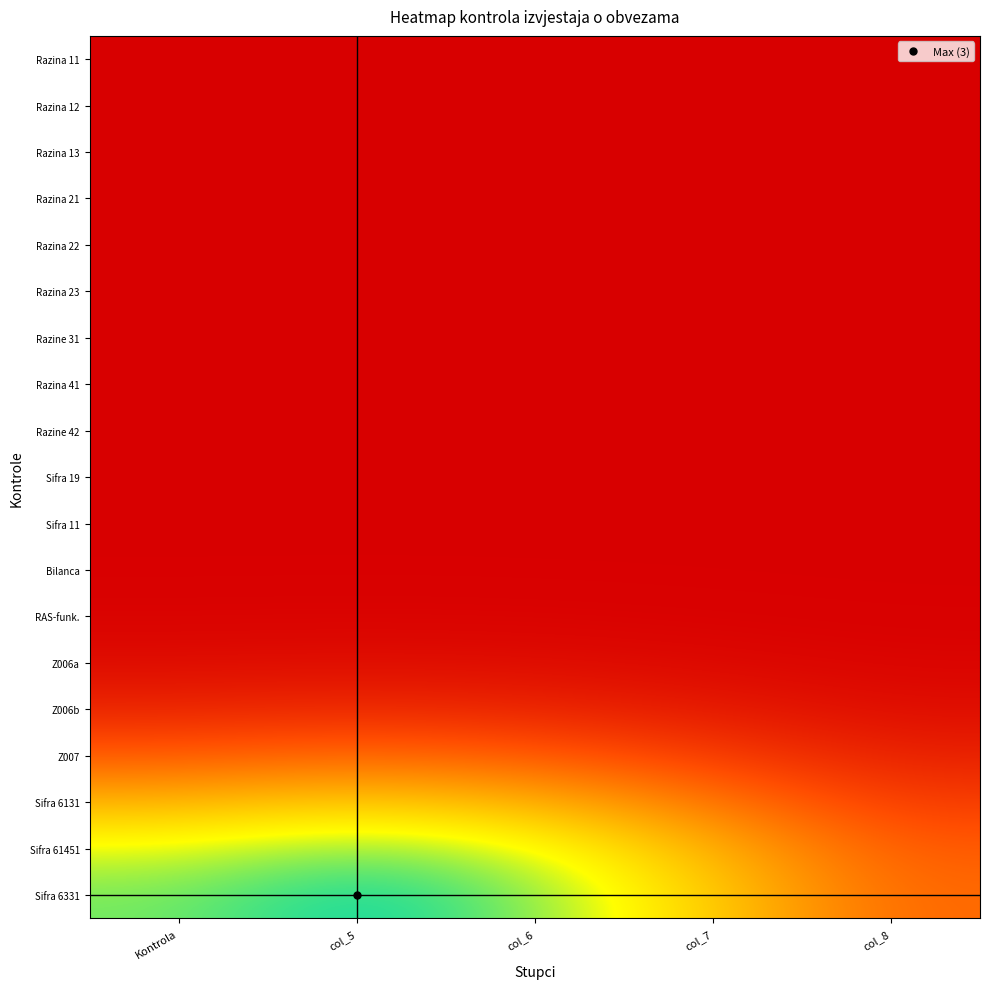

Reading right to left, list all the values displayed in this chart.

Razina 11: col_8=0.0	col_7=0.0	col_6=0.0	col_5=0.0	Kontrola=0.0
Razina 12: col_8=0.0	col_7=0.0	col_6=0.0	col_5=0.0	Kontrola=0.0
Razina 13: col_8=0.0	col_7=0.0	col_6=0.0	col_5=0.0	Kontrola=0.0
Razina 21: col_8=0.0	col_7=0.0	col_6=0.0	col_5=0.0	Kontrola=0.0
Razina 22: col_8=0.0	col_7=0.0	col_6=0.0	col_5=0.0	Kontrola=0.0
Razina 23: col_8=0.0	col_7=0.0	col_6=0.0	col_5=0.0	Kontrola=0.0
Razine 31: col_8=0.0	col_7=0.0	col_6=0.0	col_5=0.0	Kontrola=0.0
Razina 41: col_8=0.0	col_7=0.0	col_6=0.0	col_5=0.0	Kontrola=0.0
Razine 42: col_8=0.0	col_7=0.0	col_6=0.0	col_5=0.0	Kontrola=0.0
Sifra 19: col_8=0.0	col_7=0.0	col_6=0.0	col_5=0.0	Kontrola=0.0
Sifra 11: col_8=0.0	col_7=0.0	col_6=0.0	col_5=0.0	Kontrola=0.0
Bilanca: col_8=0.0	col_7=0.0	col_6=0.0	col_5=0.0	Kontrola=0.0
RAS-funk.: col_8=0.0	col_7=0.0	col_6=0.0	col_5=0.0	Kontrola=0.0
Z006a: col_8=0.0	col_7=0.1	col_6=0.1	col_5=0.1	Kontrola=0.1
Z006b: col_8=0.1	col_7=0.2	col_6=0.4	col_5=0.4	Kontrola=0.4
Z007: col_8=0.3	col_7=0.6	col_6=0.9	col_5=1.0	Kontrola=0.9
Sifra 6131: col_8=0.6	col_7=1.1	col_6=1.6	col_5=1.8	Kontrola=1.6
Sifra 61451: col_8=0.9	col_7=1.6	col_6=2.3	col_5=2.6	Kontrola=2.3
Sifra 6331: col_8=1.0	col_7=1.8	col_6=2.6	col_5=3.0	Kontrola=2.6